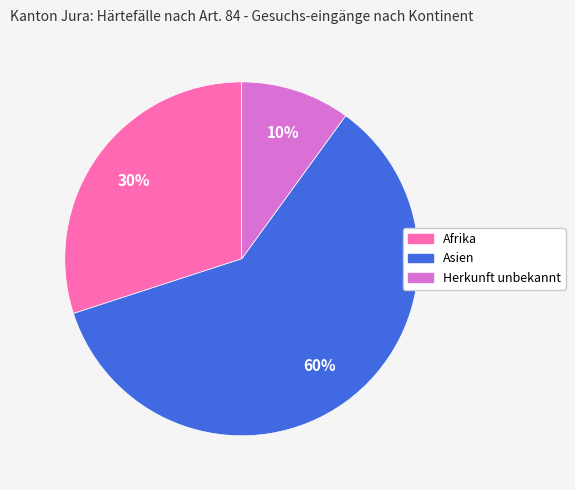

How many slices are in this pie chart?

3